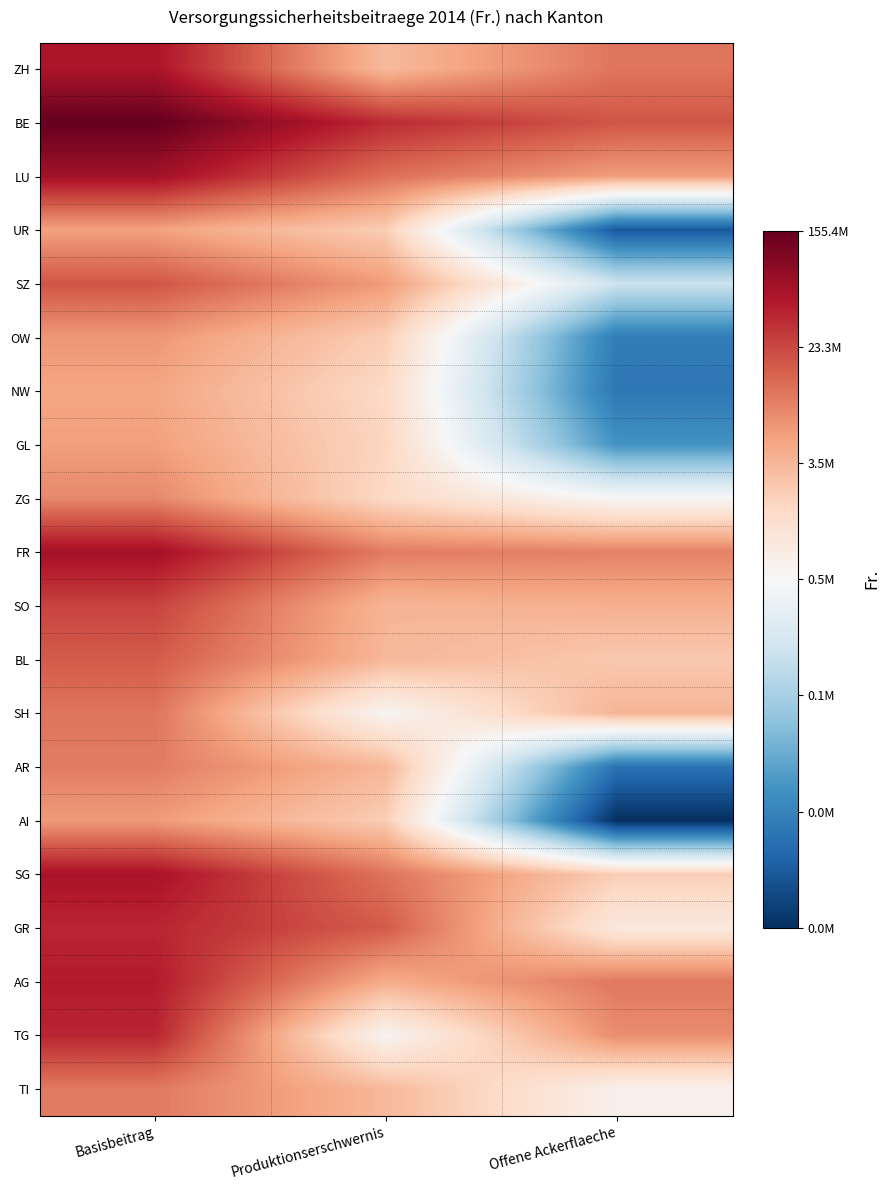

Which series has the largest total across all categories?

BE